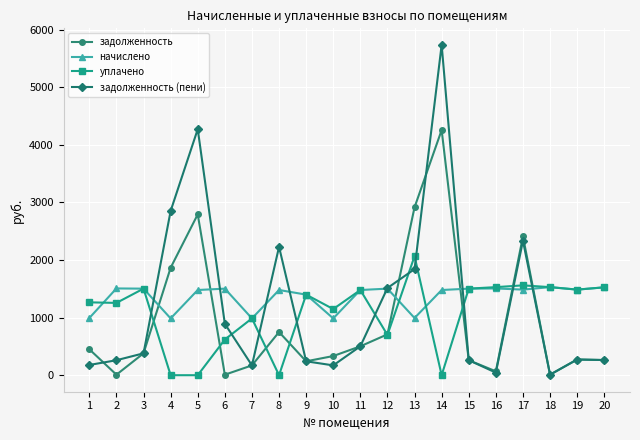

Is it true that уплачено equals 1021.5 at 6?

False